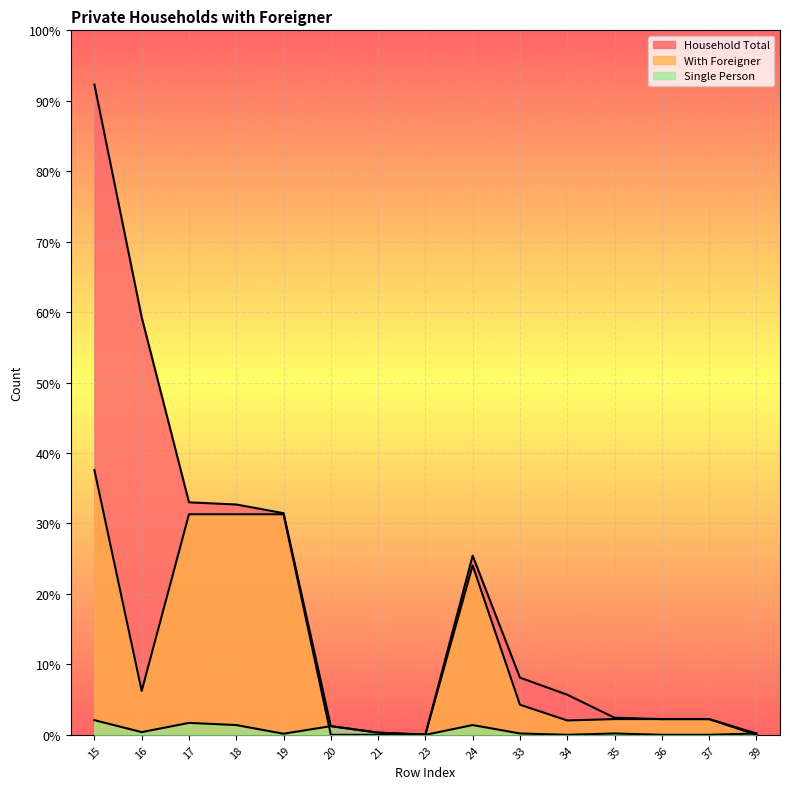

True or false: Household Total and Single Person cross at least once.

False